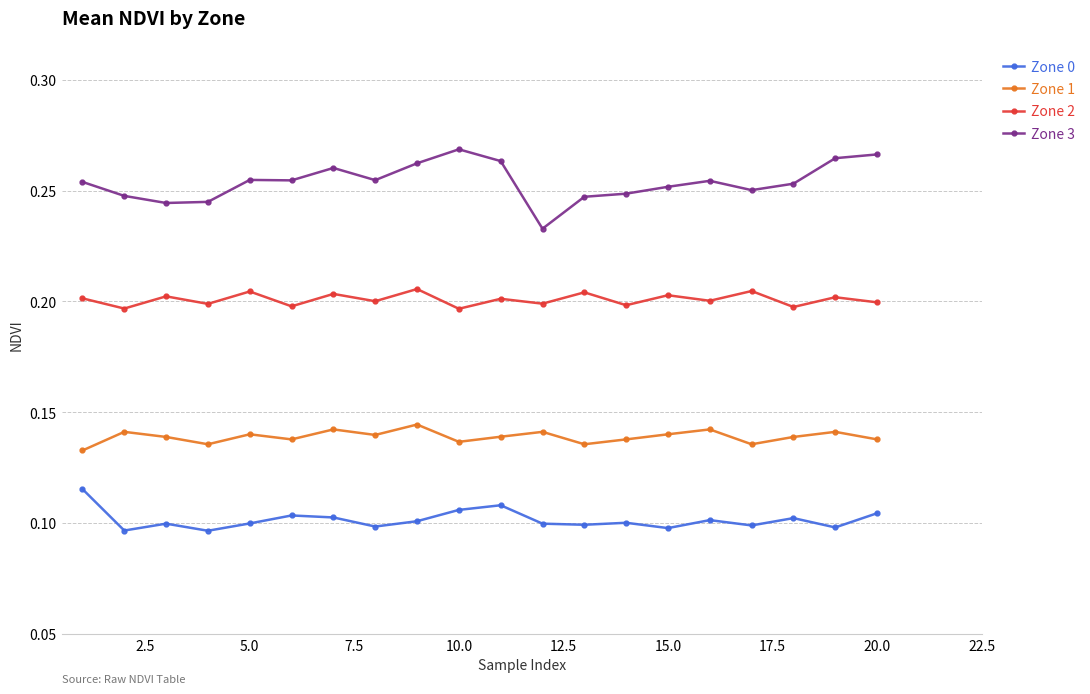

What is the sum of all Zone 3 values?

5.1